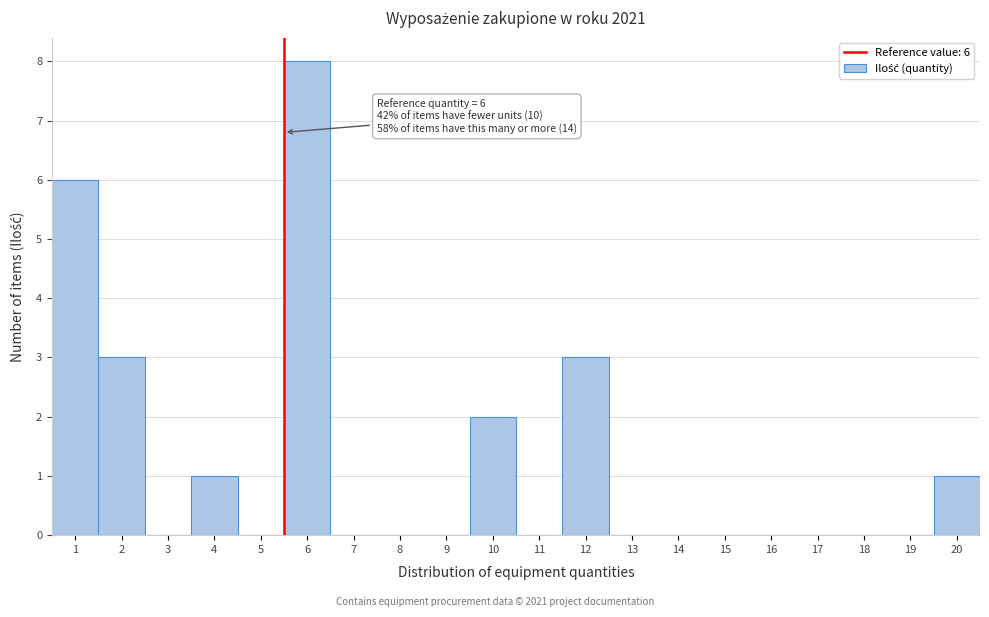

Reading left to right, extract all data points from this chart.

1=6	2=3	3=0	4=1	5=0	6=8	7=0	8=0	9=0	10=2	11=0	12=3	13=0	14=0	15=0	16=0	17=0	18=0	19=0	20=1